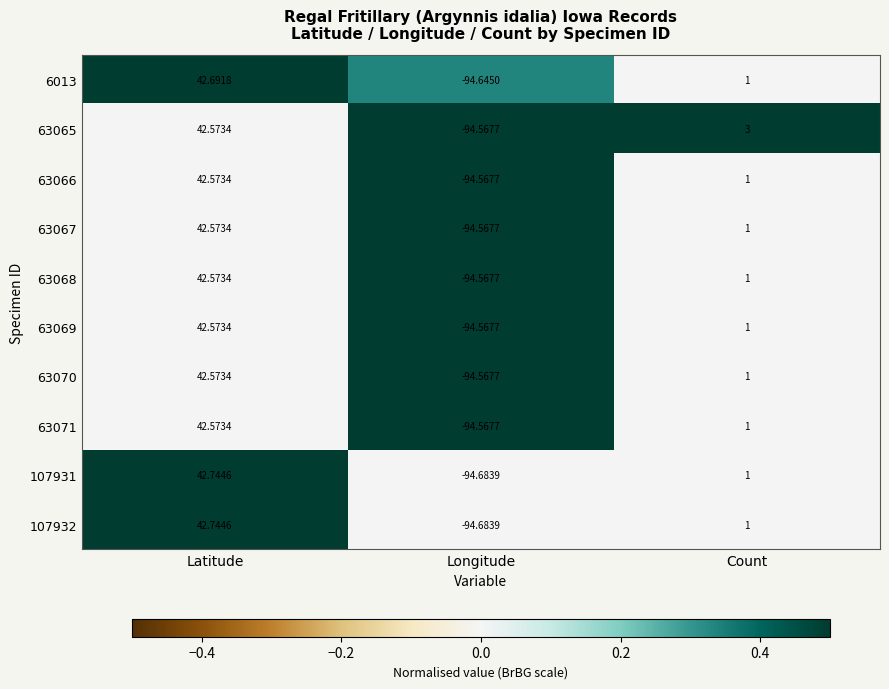

Which label corresponds to the smallest value in the chart?

Longitude